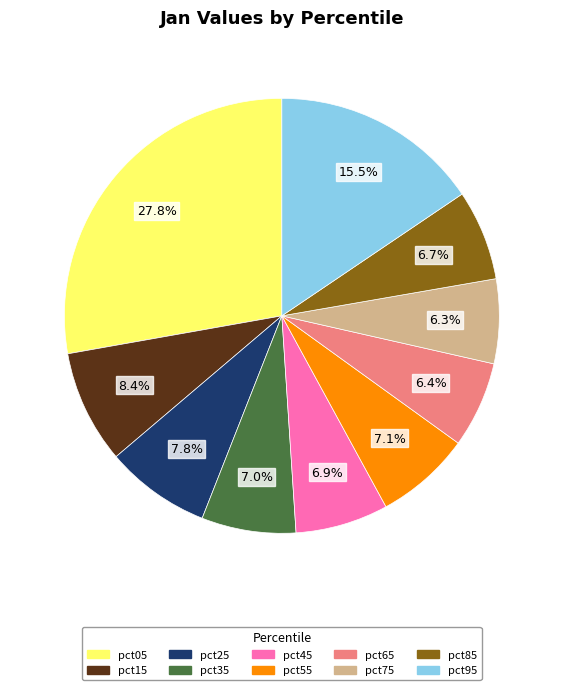

What percentage is the pct45 slice, to the nearest percent?

7%